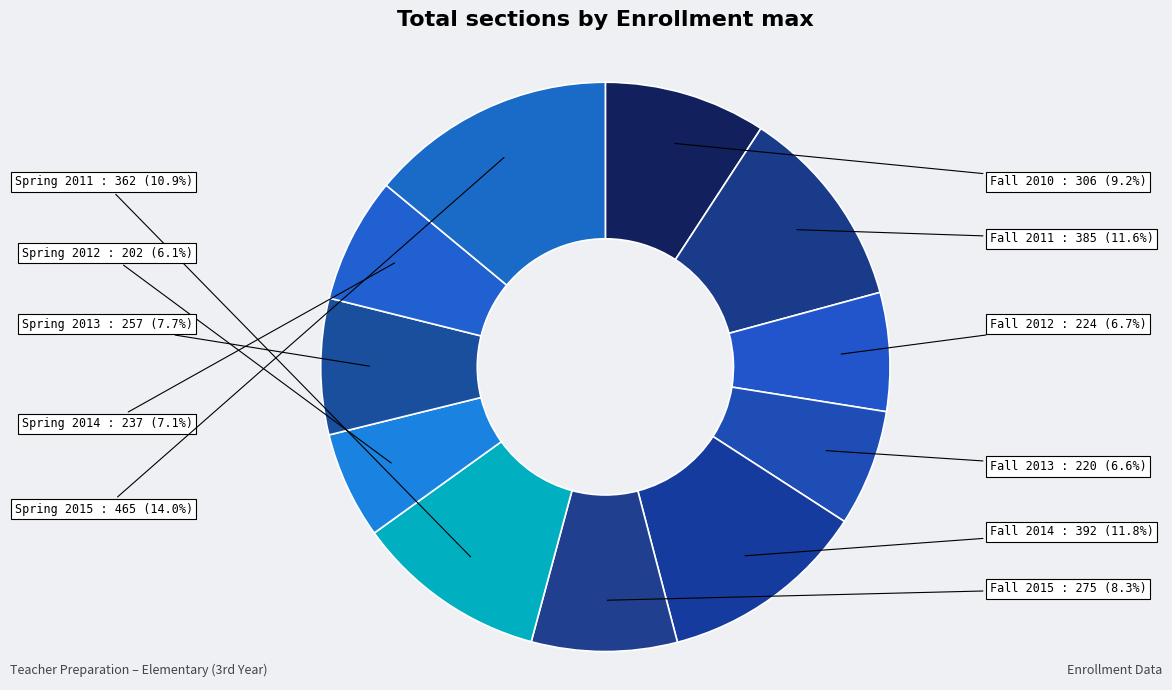

Combined, do Fall 2011 and Spring 2011 account for over 50%?

No